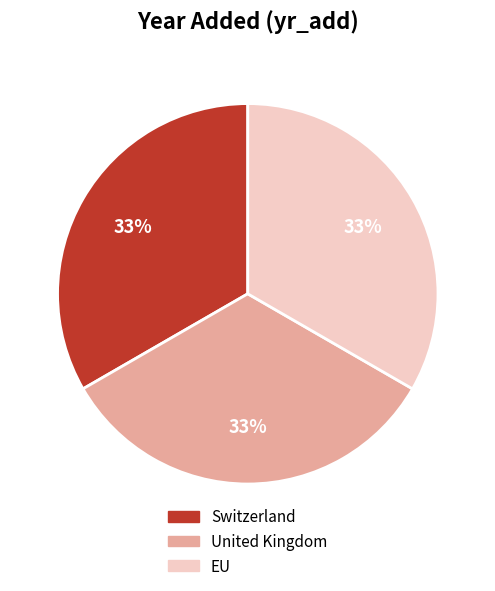

To the nearest percent, what percentage of the pie is United Kingdom?

33%